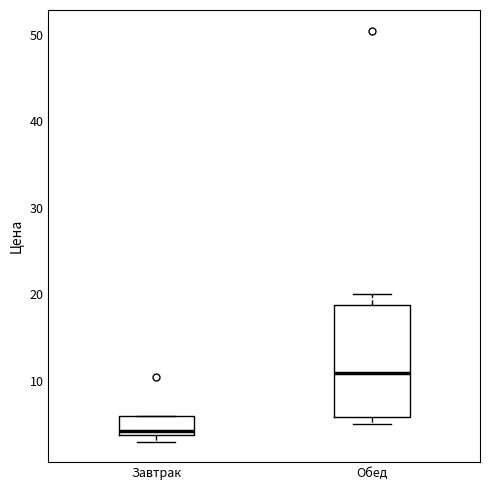

Which box's median line is the lowest?

Завтрак